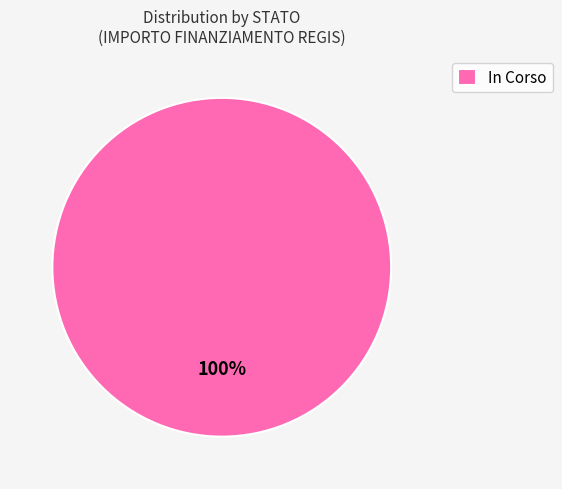

Is it true that In Corso is 94% of the pie?

False